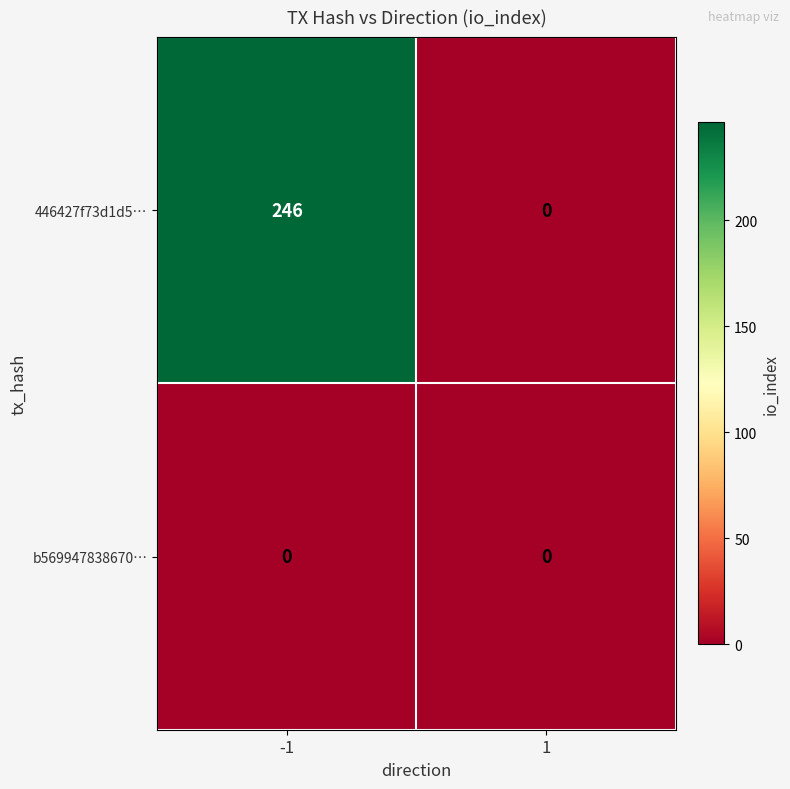

At -1, list the series in order from smallest to largest.

b569947838670…, 446427f73d1d5…